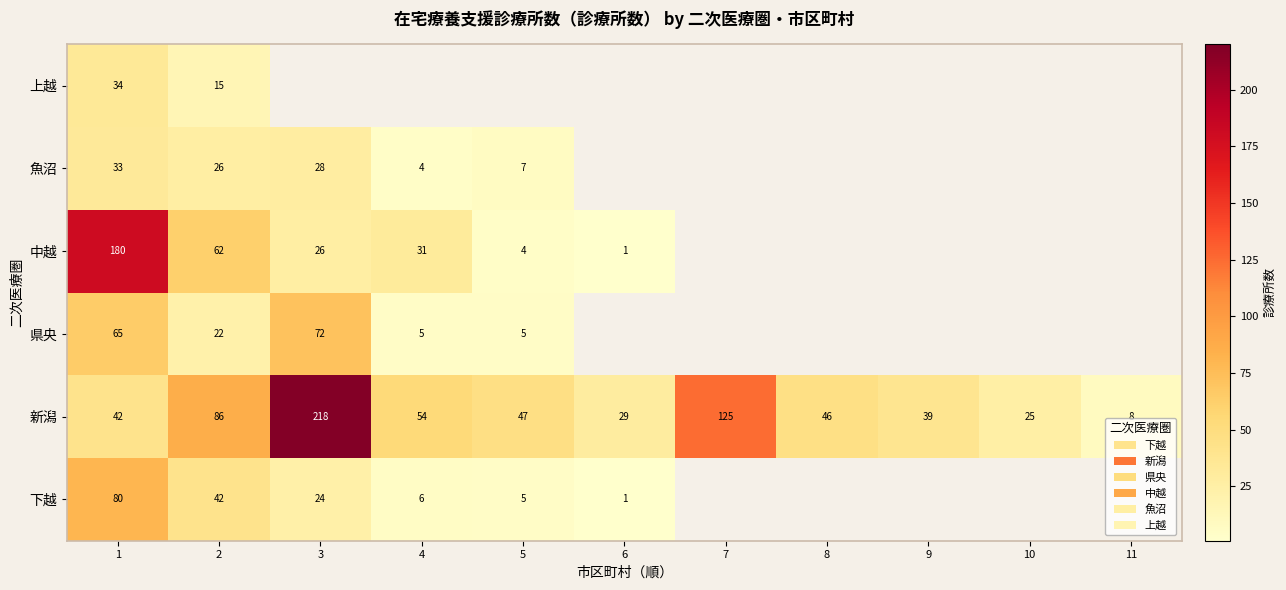

List the labels in order of 新潟 value, smallest first.

11, 10, 6, 9, 1, 8, 5, 4, 2, 7, 3